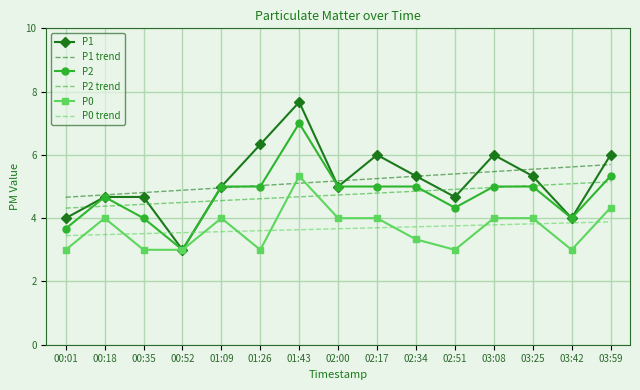

Which series changed the most between 01:26 and 03:42?

P1